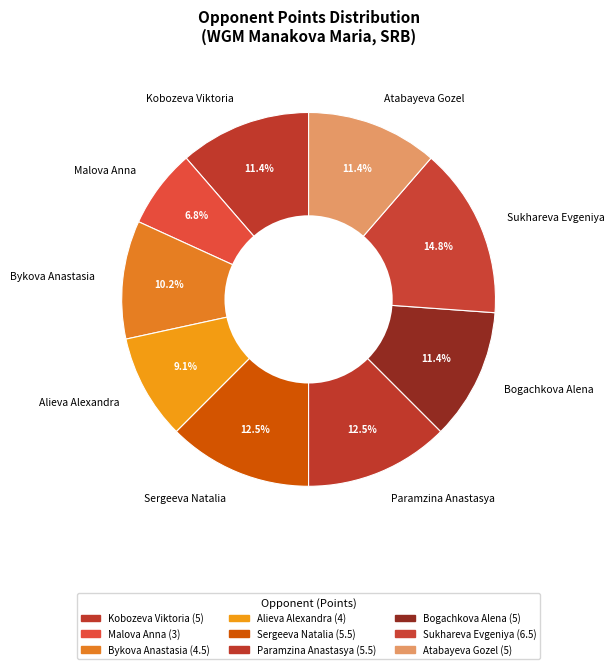

What percentage is NOT represented by Bykova Anastasia?

89.8%